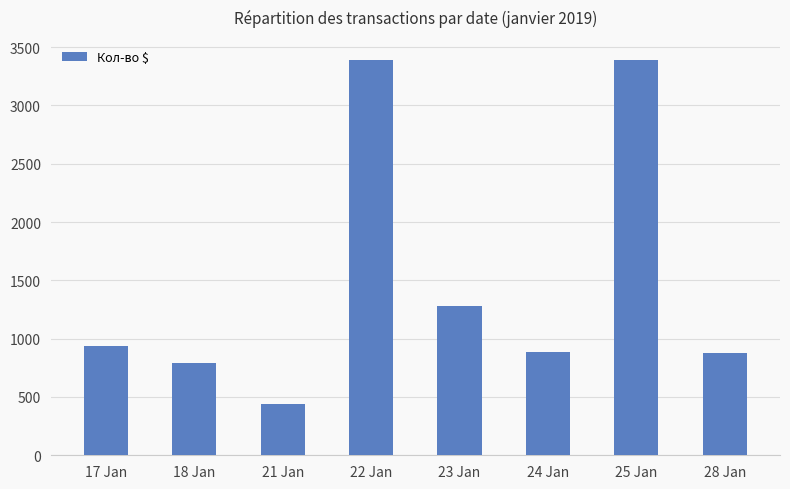

Between 24 Jan and 23 Jan, which is larger?

23 Jan